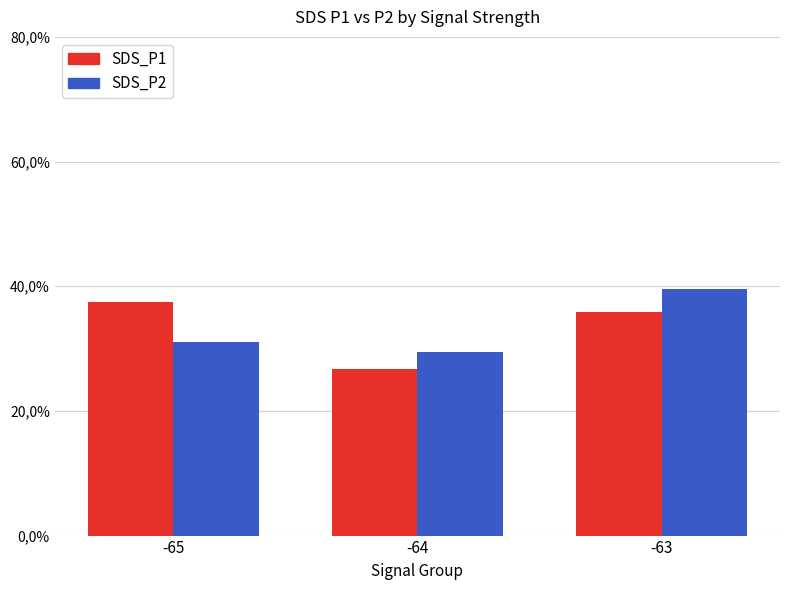

What are all the series names shown in the legend?

SDS_P1, SDS_P2